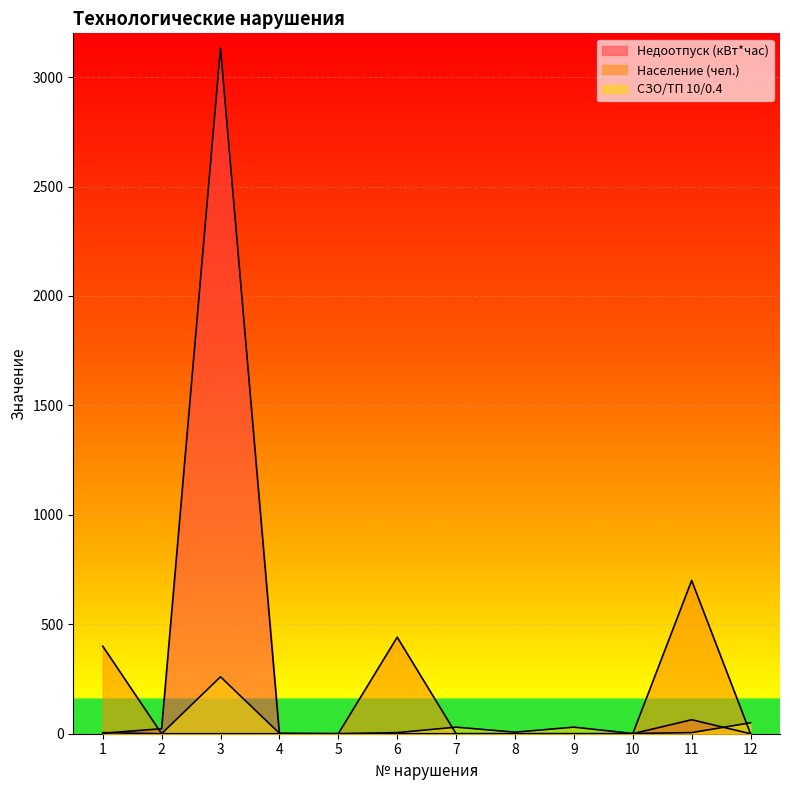

List the series in order of their peak value, highest first.

Недоотпуск (кВт*час), Население (чел.), СЗО/ТП 10/0.4